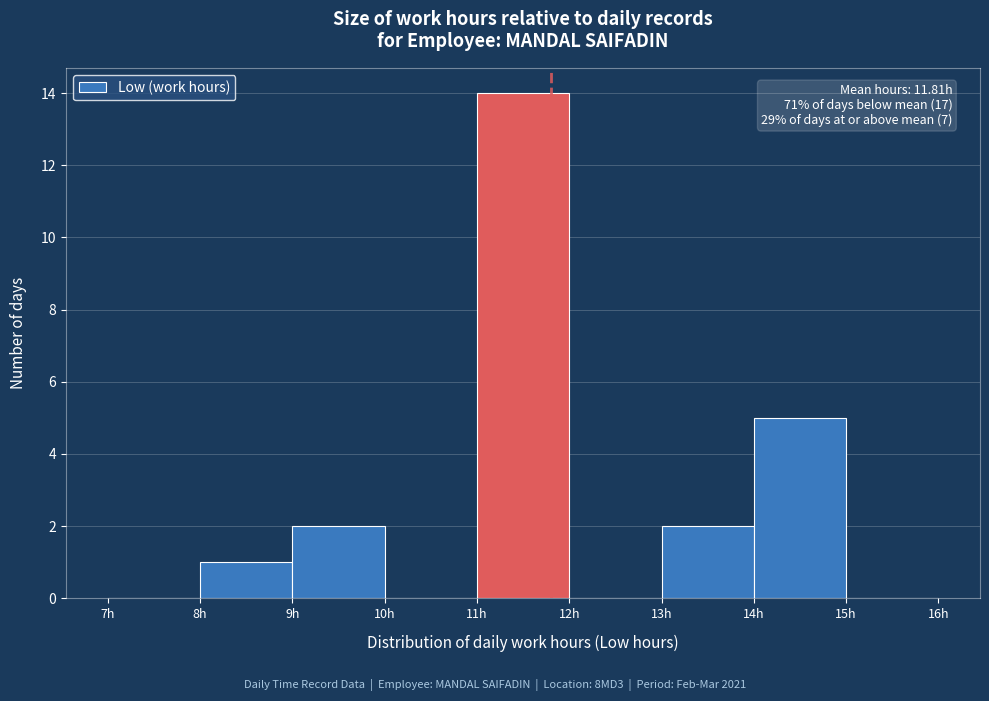

Over which range of the x-axis is the bar tallest?

11 to 12